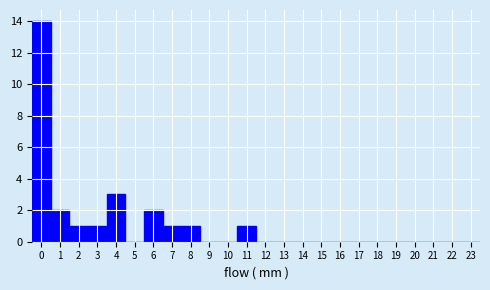

How tall is the bar that spans 5.5 to 6.5 on the x-axis? The values are not printed on the chart, so give them approximately, as read against the axis.

2